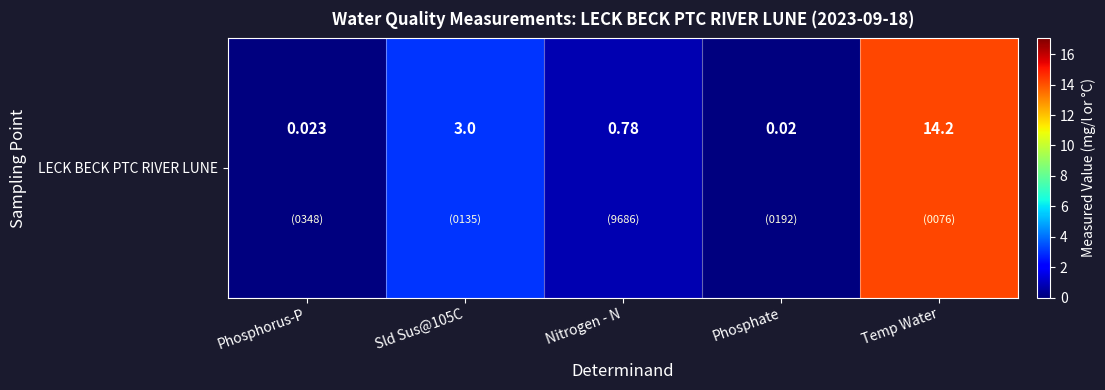

True or false: the data shows 3.0 at Sld Sus@105C.

True